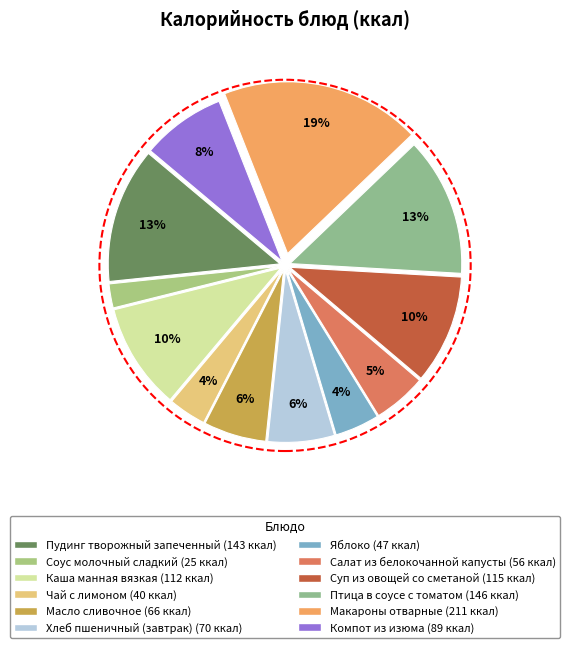

What is the change in value from Хлеб пшеничный (завтрак) to Суп из овощей со сметаной?

+45.0